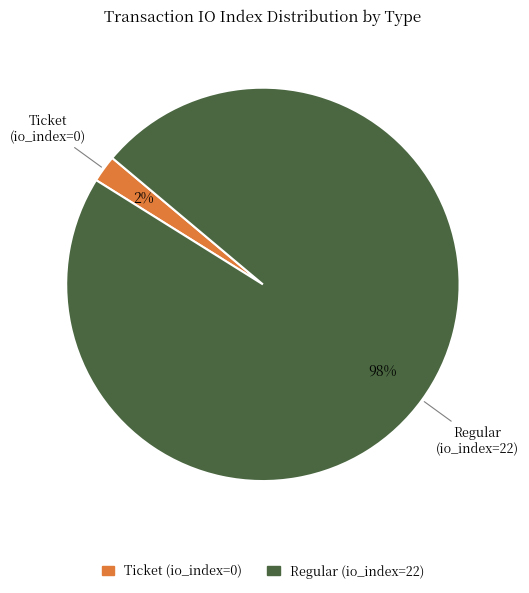

To the nearest percent, what is the difference between the Ticket (io_index=0) and Regular (io_index=22) slice percentages?

96%